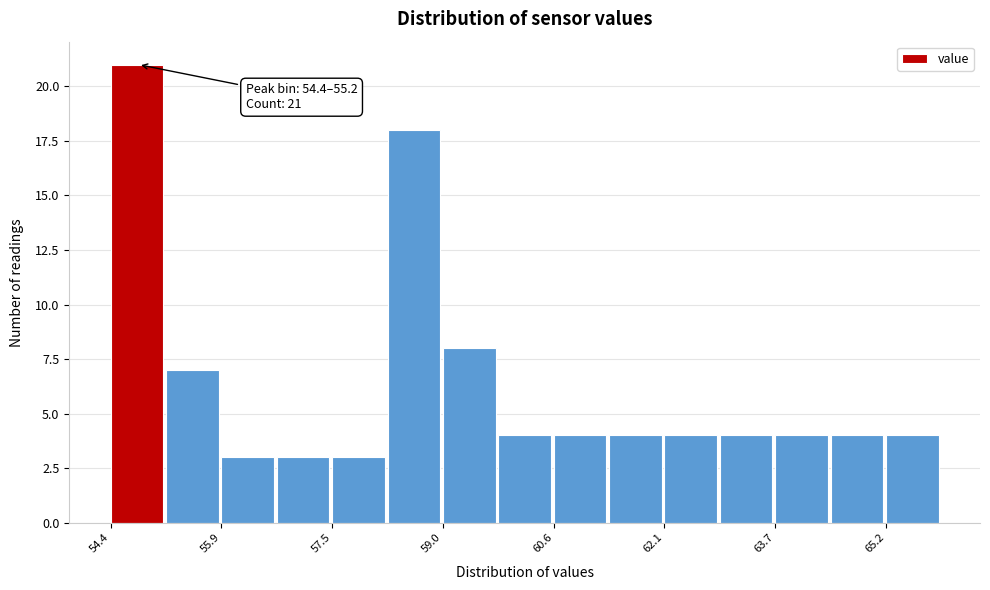

Around what value on the x-axis is the tallest bar? Give the approximate position of its centre, as read against the axis.

54.8